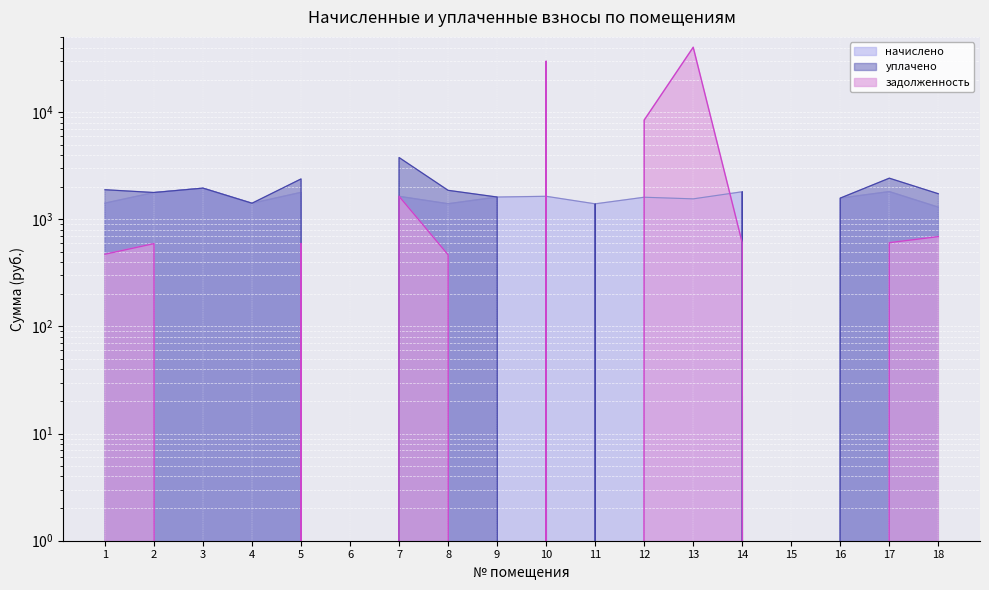

What is the average value of the задолженность series?

4701.0